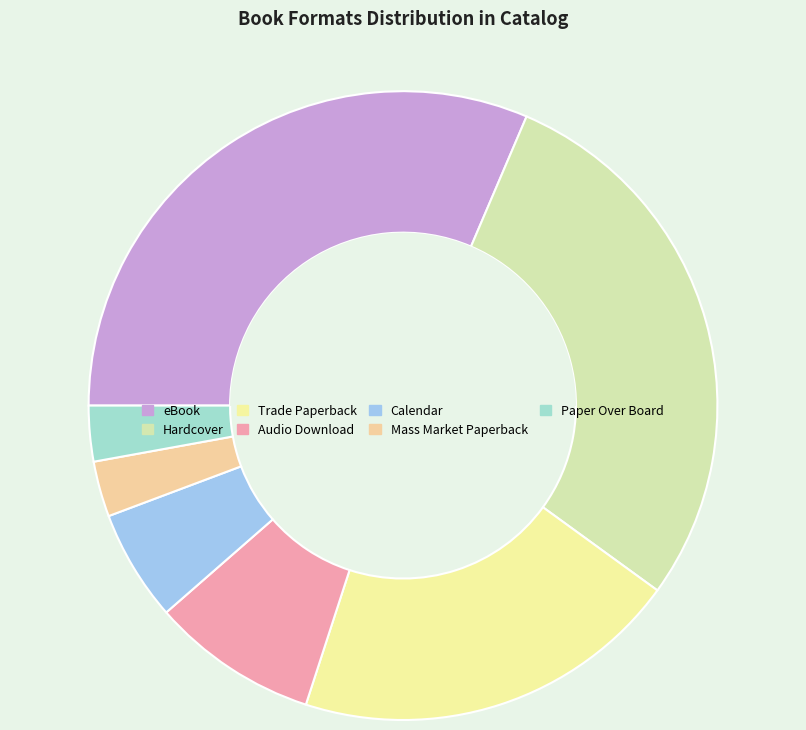

How many slices are in this pie chart?

7